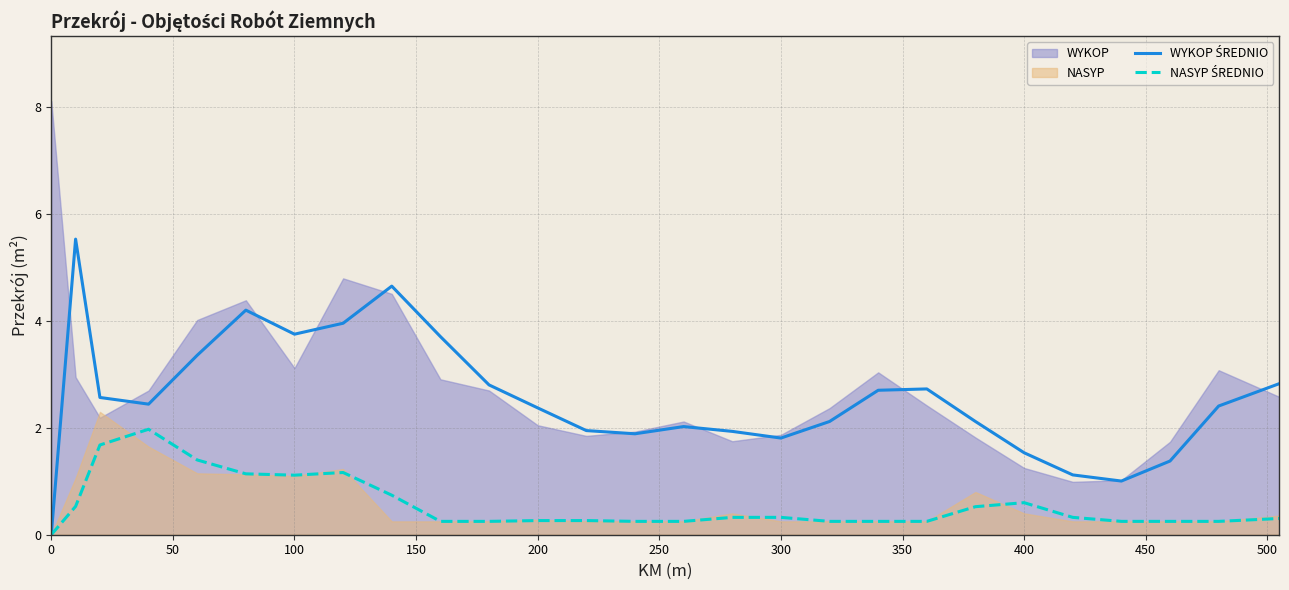

Which series has the largest range (max minus min)?

WYKOP ŚREDNIO